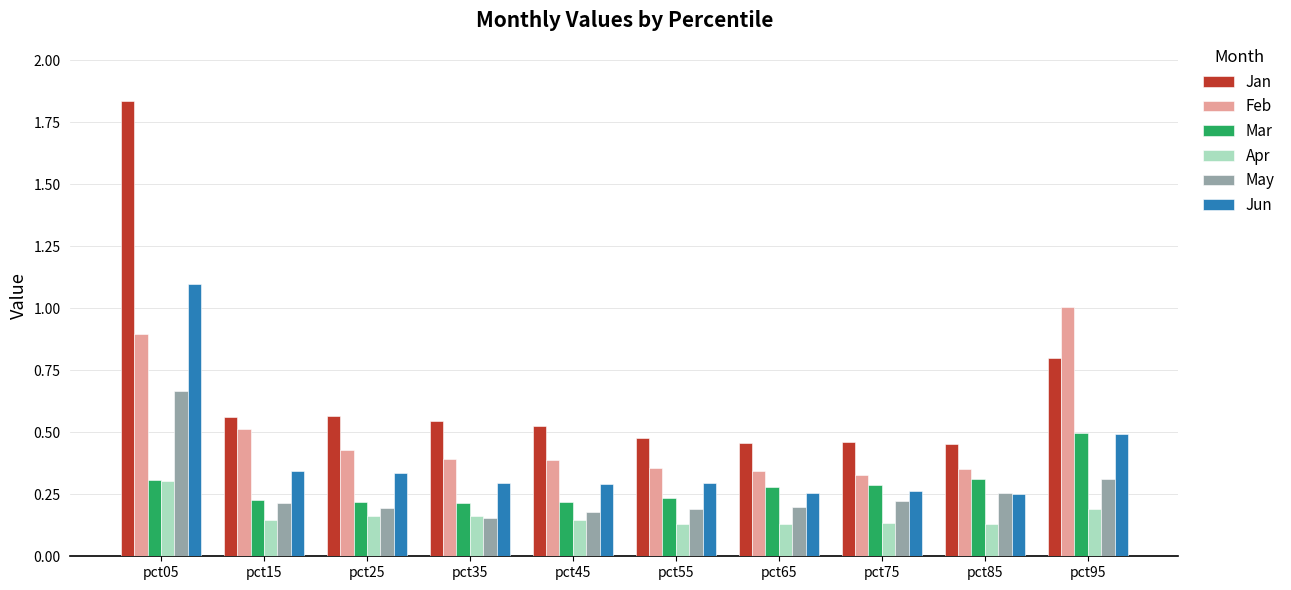

What are all the series names shown in the legend?

Jan, Feb, Mar, Apr, May, Jun